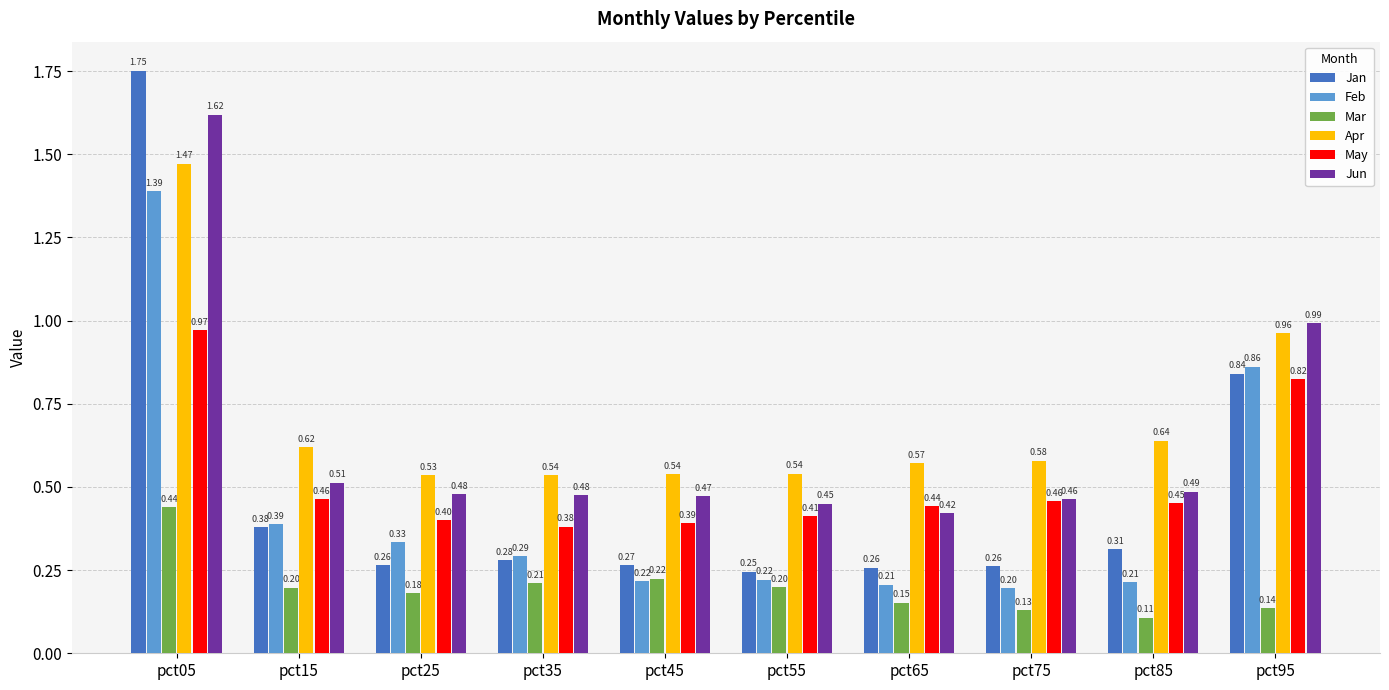

At how many categories does at least one series exceed 0?

10